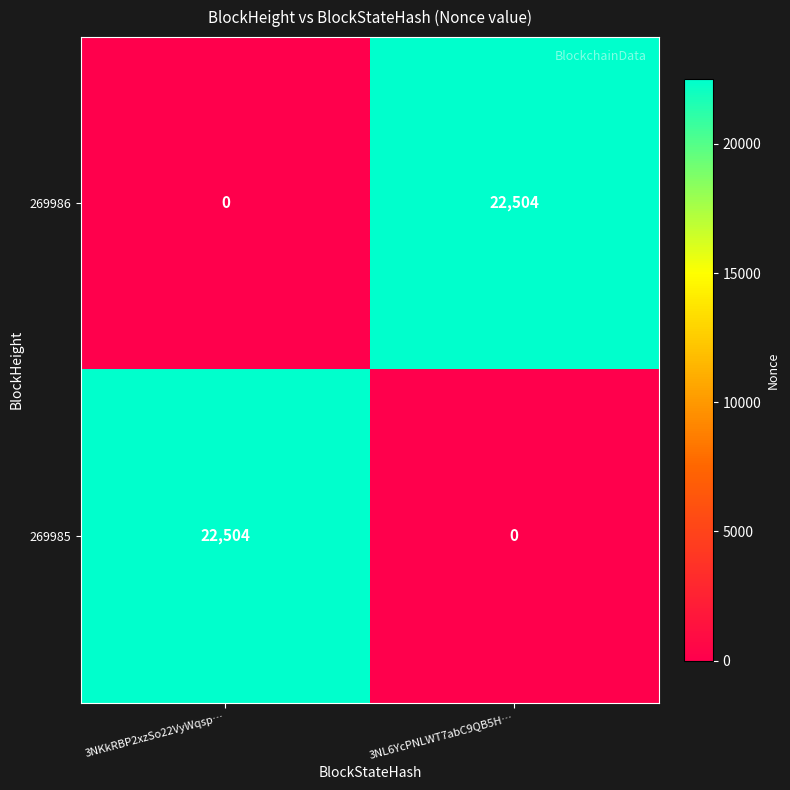

List the labels in order of 269985 value, largest first.

3NKkRBP2xzSo22VyWqsp…, 3NL6YcPNLWT7abC9QB5H…